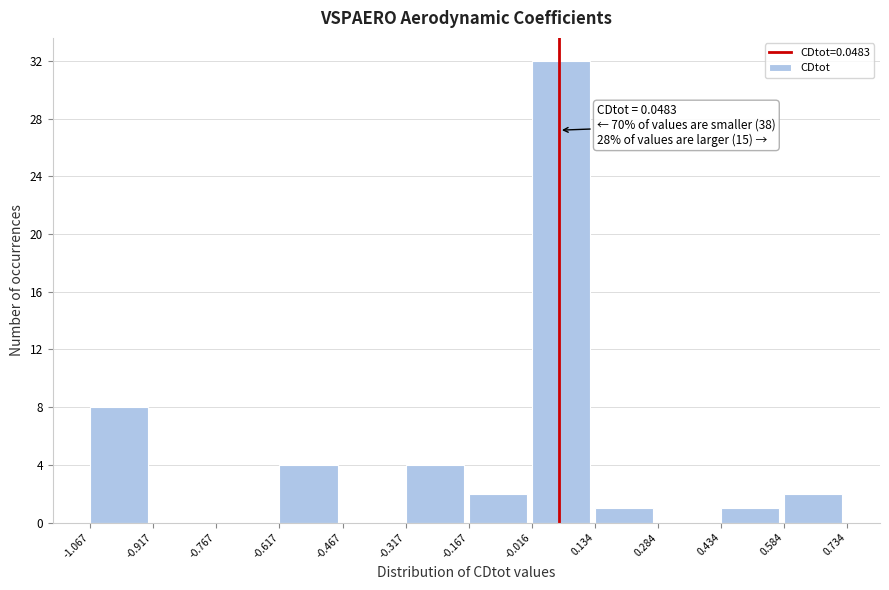

Which range on the x-axis has the tallest bar?

-0.016 to 0.134